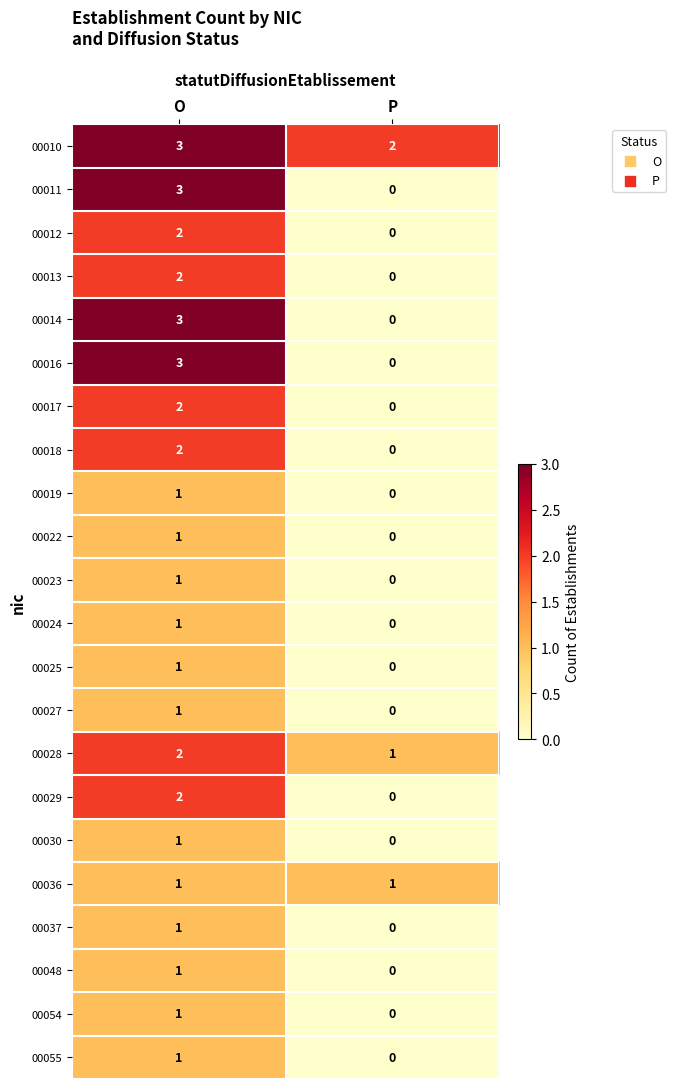

At which category is the sum across all series the highest?

O